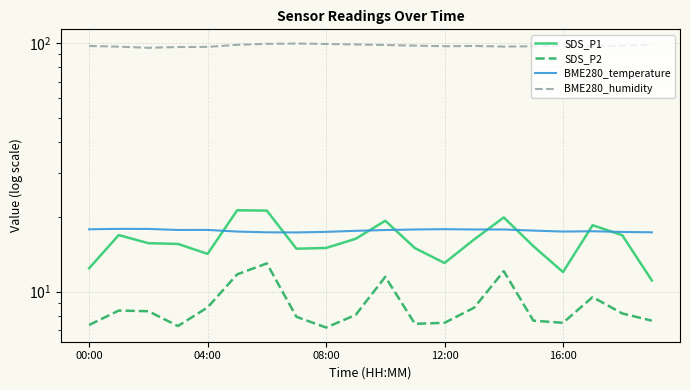

Which category has the highest value in the SDS_P1 series?

5